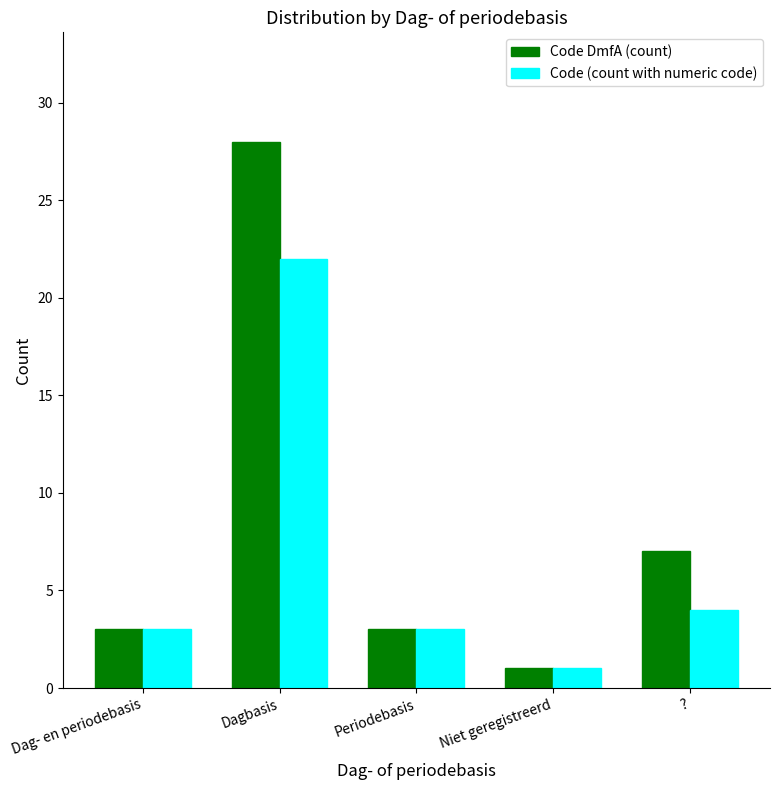

At which label does Code DmfA (count) reach its minimum?

Niet geregistreerd